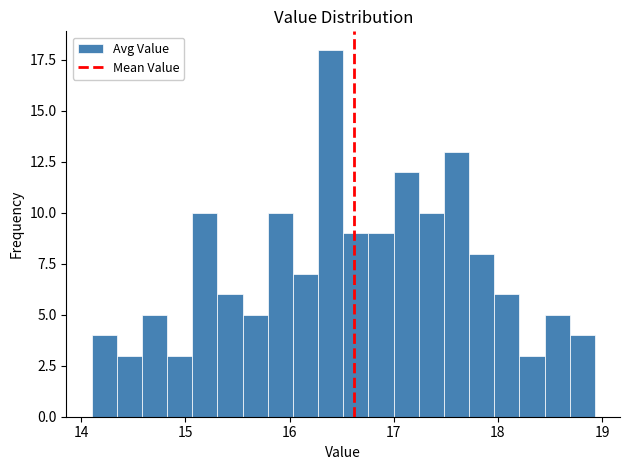

Around what value on the x-axis is the tallest bar? Give the approximate position of its centre, as read against the axis.

16.4